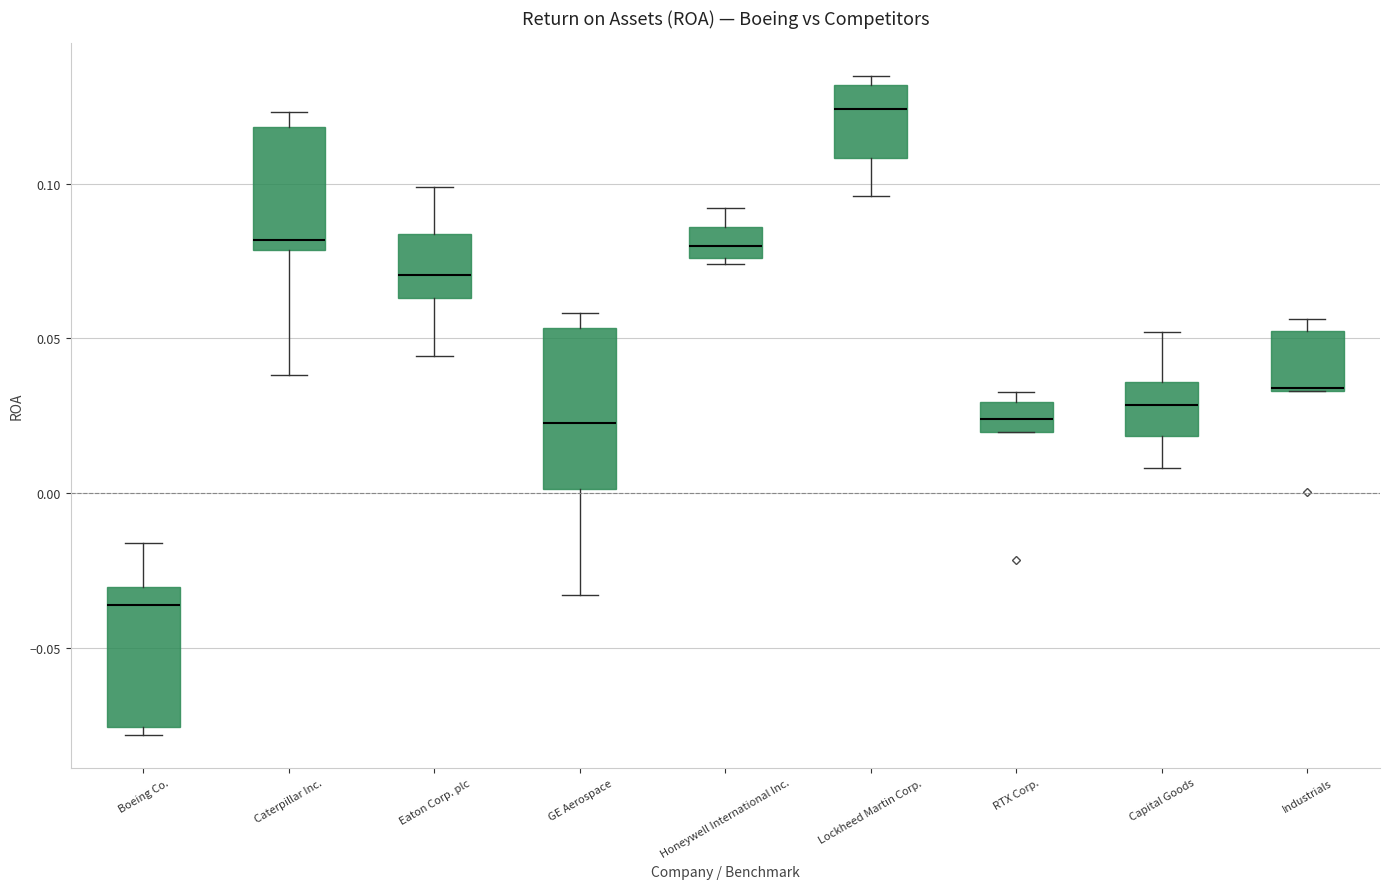

Reading left to right, transcribe this box plot: for each box, give where its median line is, the range the box spans, and where its two whiskers end, as read against the y-axis. The values are not printed on the chart, so give them approximately, as read against the axis.

Boeing Co.: median -0.035, box -0.075 to -0.030, whiskers -0.080 to -0.015
Caterpillar Inc.: median 0.080 (just above the box's lower edge), box 0.080 to 0.120, whiskers 0.040 to 0.125
Eaton Corp. plc: median 0.070, box 0.065 to 0.085, whiskers 0.045 to 0.100
GE Aerospace: median 0.025, box 0.000 to 0.055, whiskers -0.035 to 0.060
Honeywell International Inc.: median 0.080, box 0.075 to 0.085, whiskers 0.075 (just below the box's lower edge) to 0.090
Lockheed Martin Corp.: median 0.125, box 0.110 to 0.130, whiskers 0.095 to 0.135
RTX Corp.: median 0.025, box 0.020 to 0.030, whiskers 0.020 to 0.035
Capital Goods: median 0.030, box 0.020 to 0.035, whiskers 0.010 to 0.050
Industrials: median 0.035 (drawn on the box's lower edge), box 0.035 to 0.050, whiskers 0.035 to 0.055